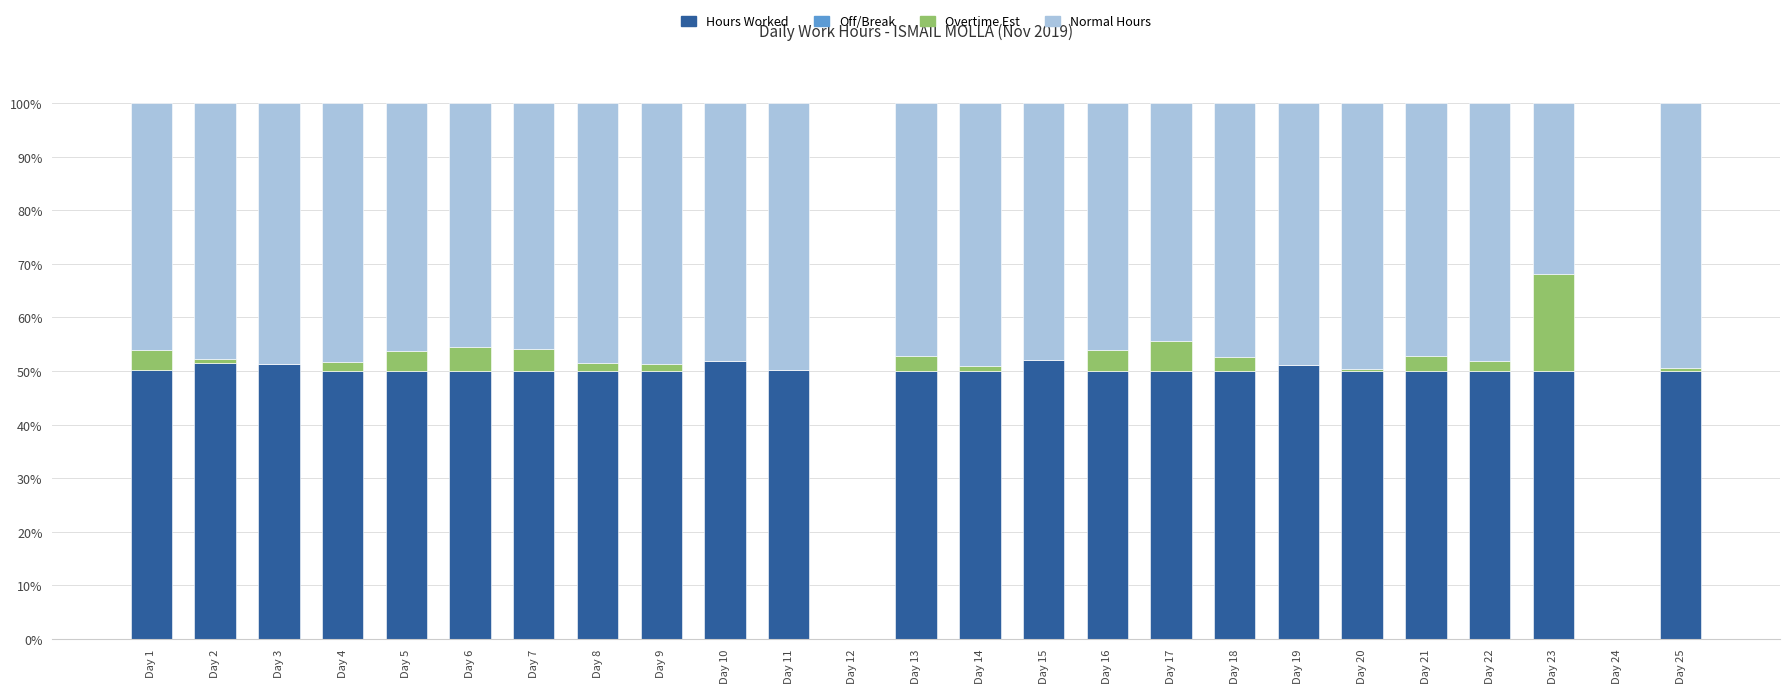

The value of Hours Worked at Day 6 is 50.0. True or false?

True